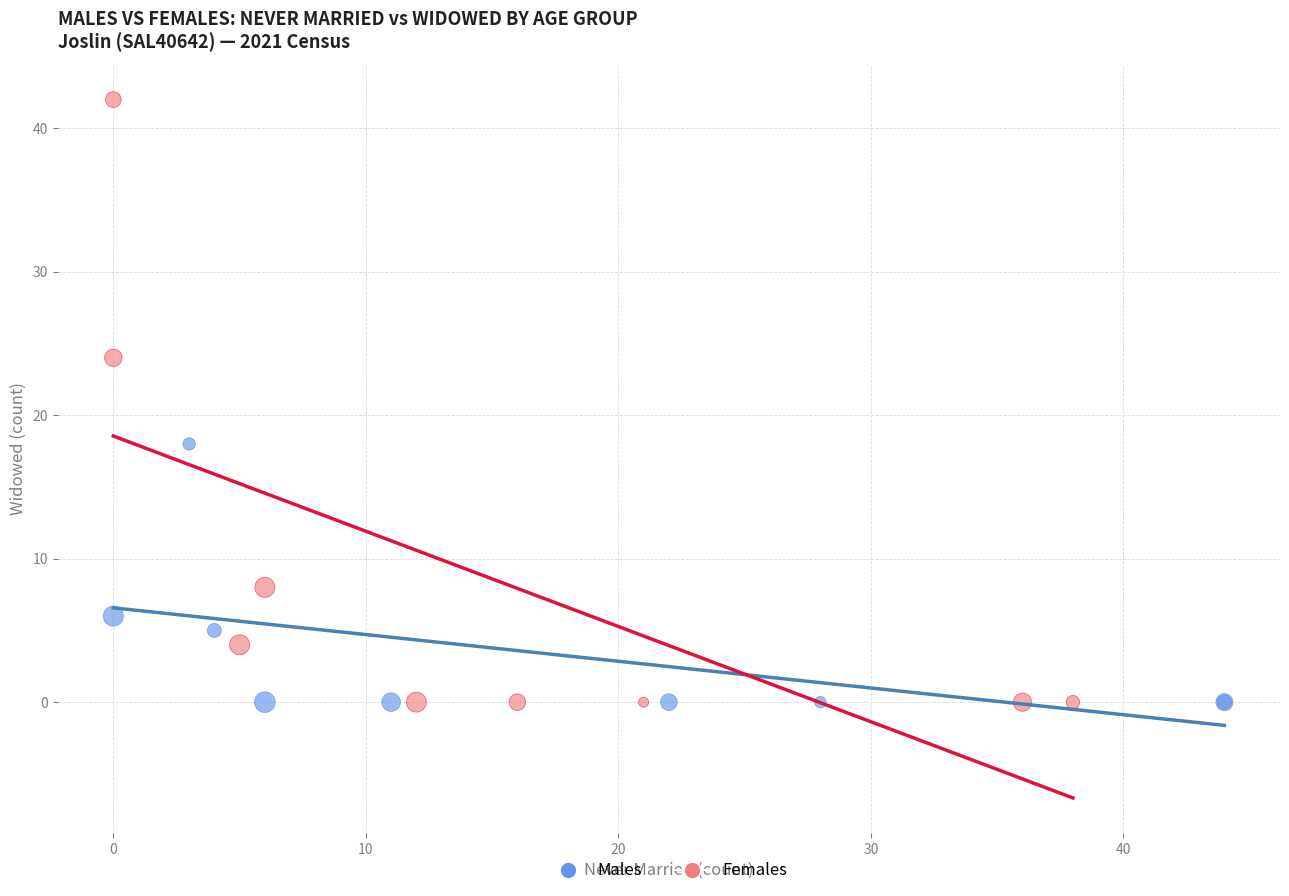

Which series reaches the maximum Y coordinate?

Females